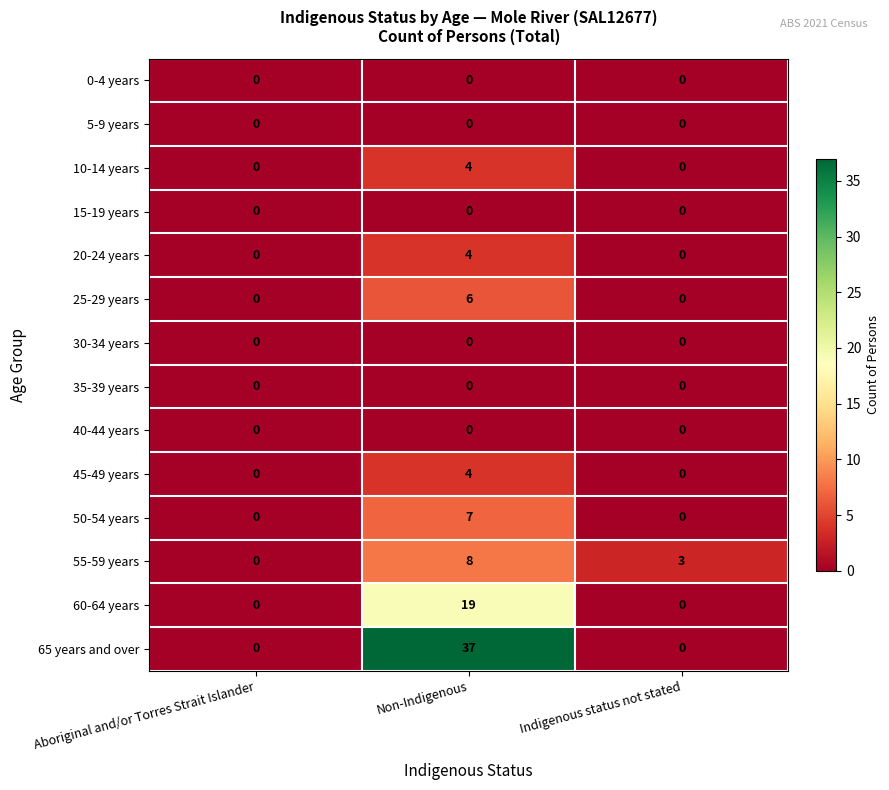

True or false: 55-59 years has a value of 0 at Aboriginal and/or Torres Strait Islander.

True